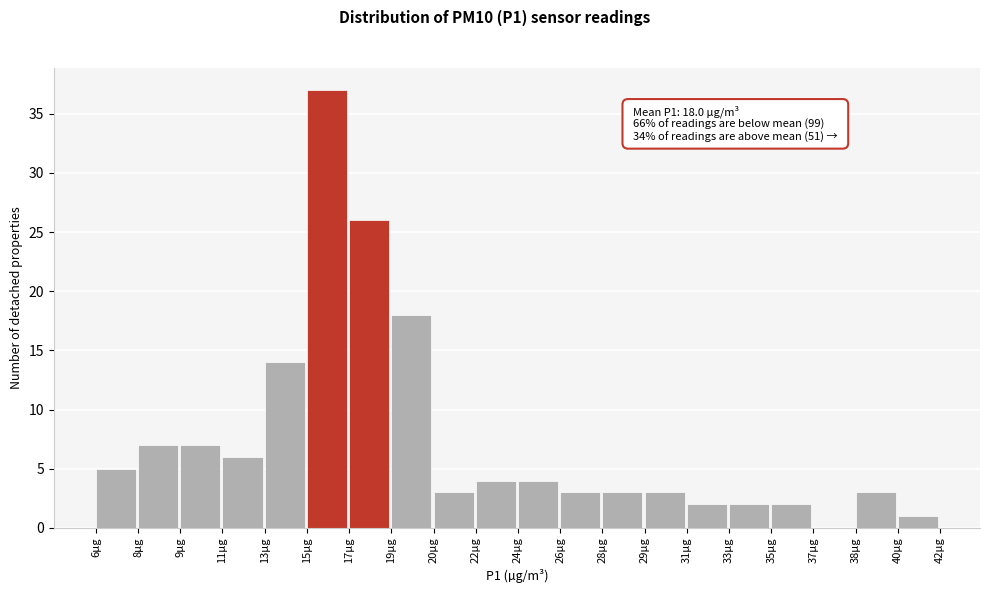

Reading left to right, extract all data points from this chart.

6µg=5	8µg=7	9µg=7	11µg=6	13µg=14	15µg=37	17µg=26	19µg=18	20µg=3	22µg=4	24µg=4	26µg=3	28µg=3	29µg=3	31µg=2	33µg=2	35µg=2	37µg=0	38µg=3	40µg=1